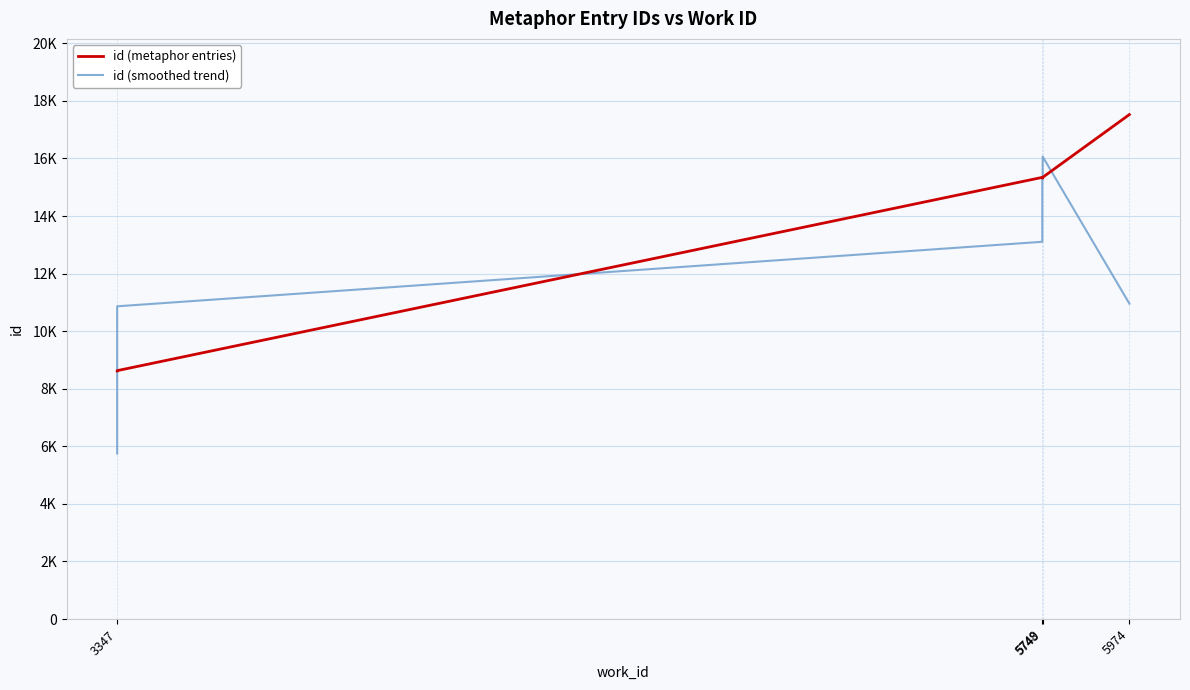

How many lines are shown in the chart?

2